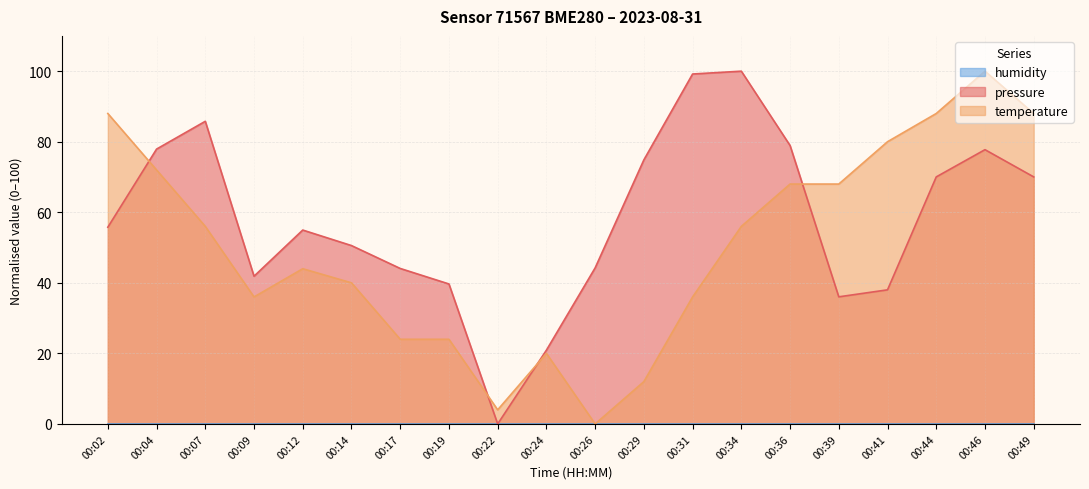

How many interior local valleys does the temperature series have?

3